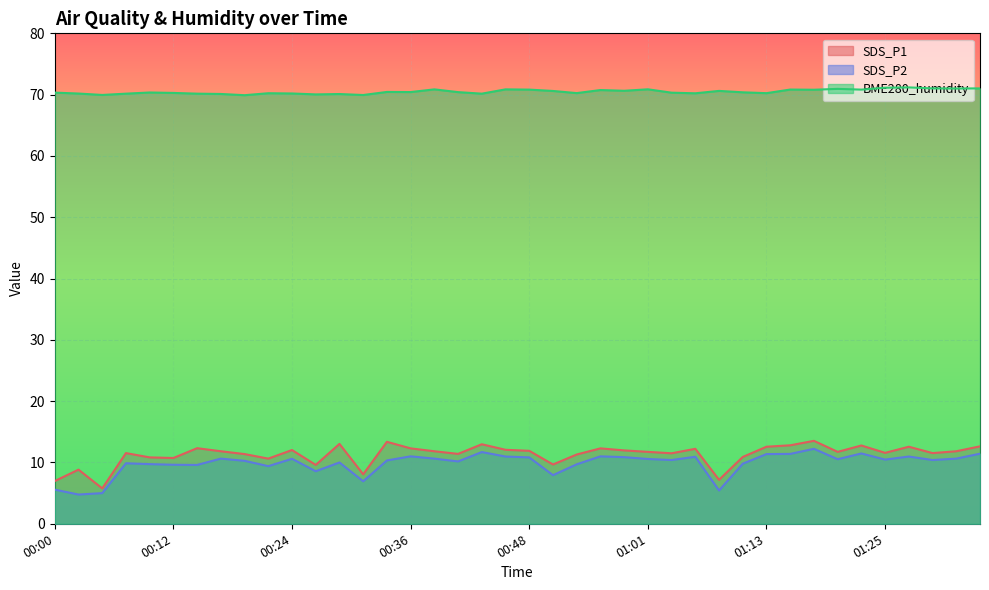

What are all the series names shown in the legend?

SDS_P1, SDS_P2, BME280_humidity